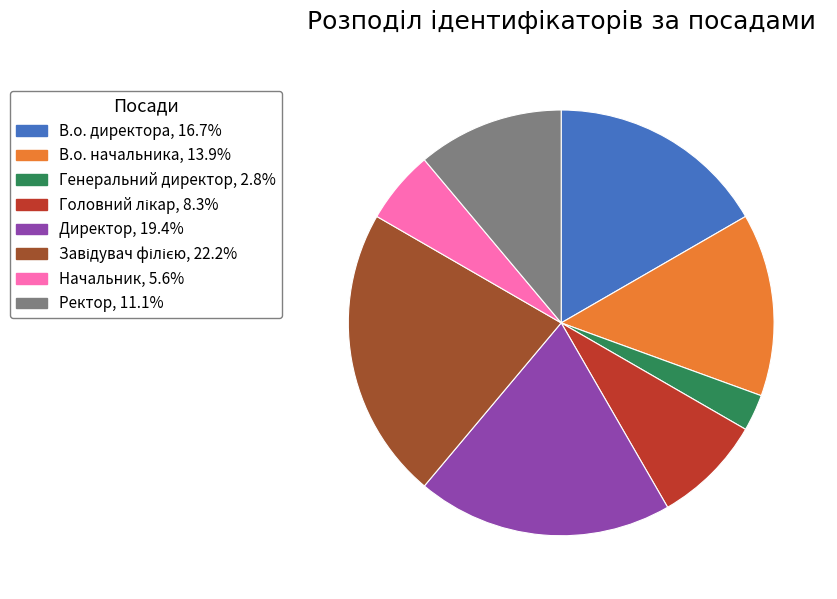

Is there a majority slice in this chart?

No